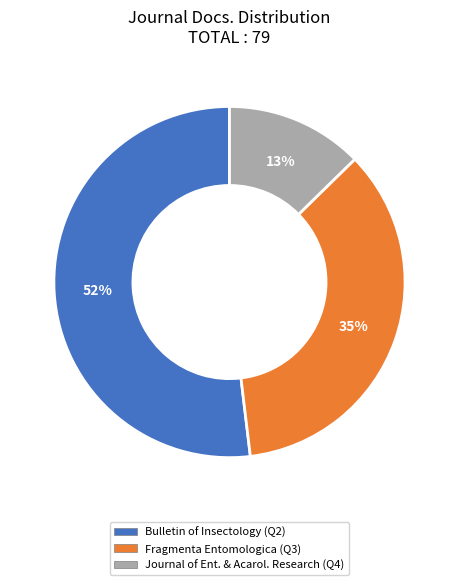

To the nearest percent, what is the average slice percentage?

33%